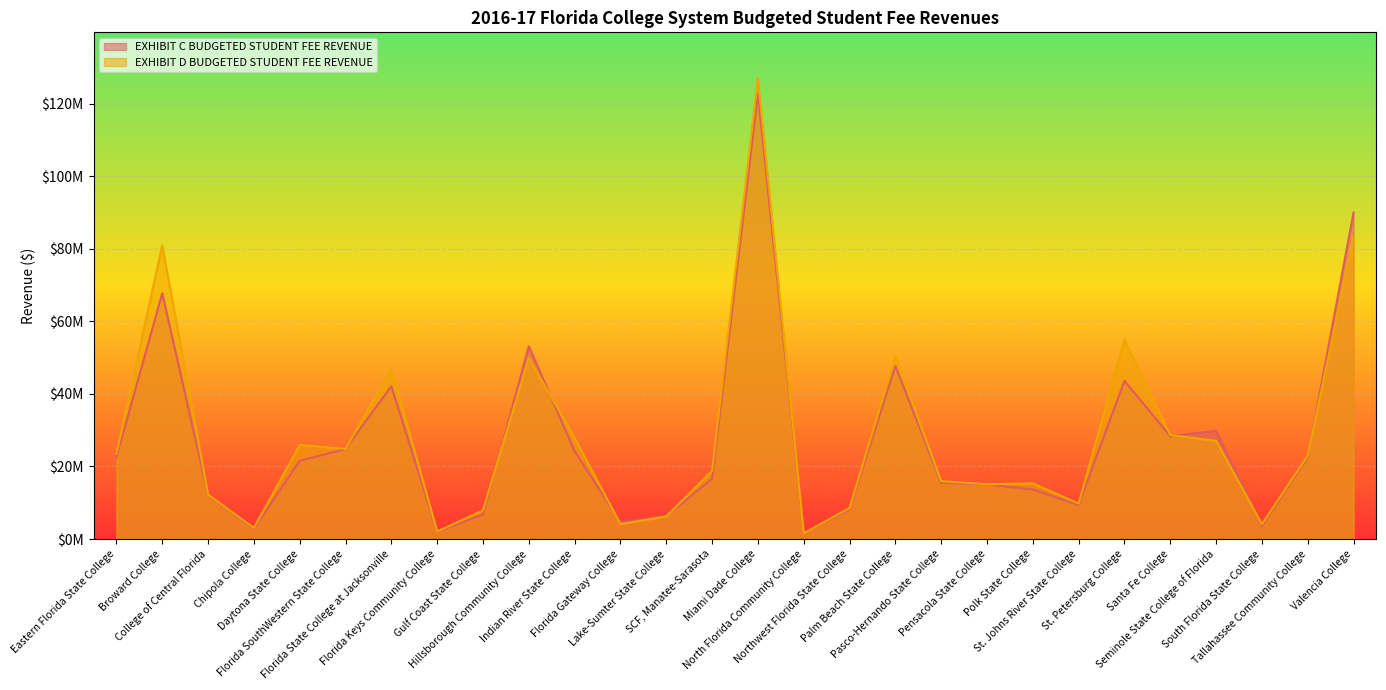

What is the difference between the EXHIBIT D BUDGETED STUDENT FEE REVENUE values at Gulf Coast State College and Eastern Florida State College?

15558872